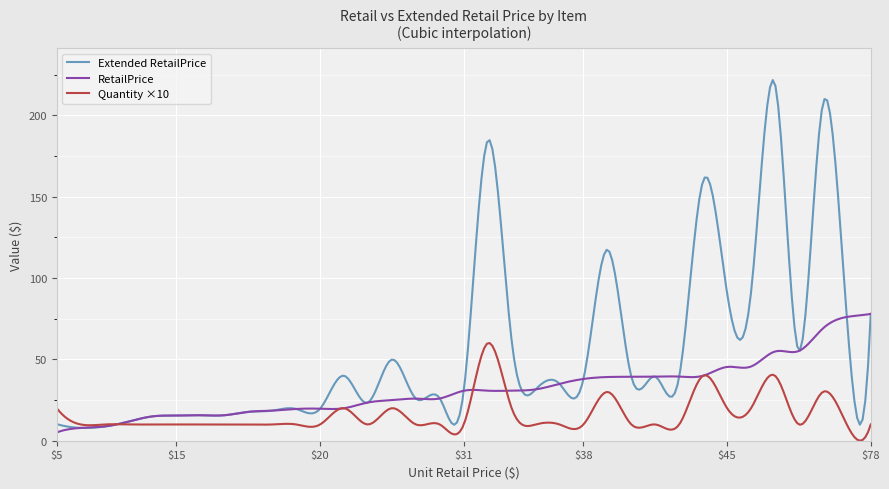

What is the highest value of the RetailPrice series?

78.0